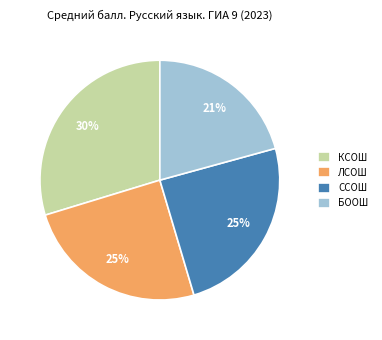

Is the sum of БООШ and ЛСОШ greater than half?

No